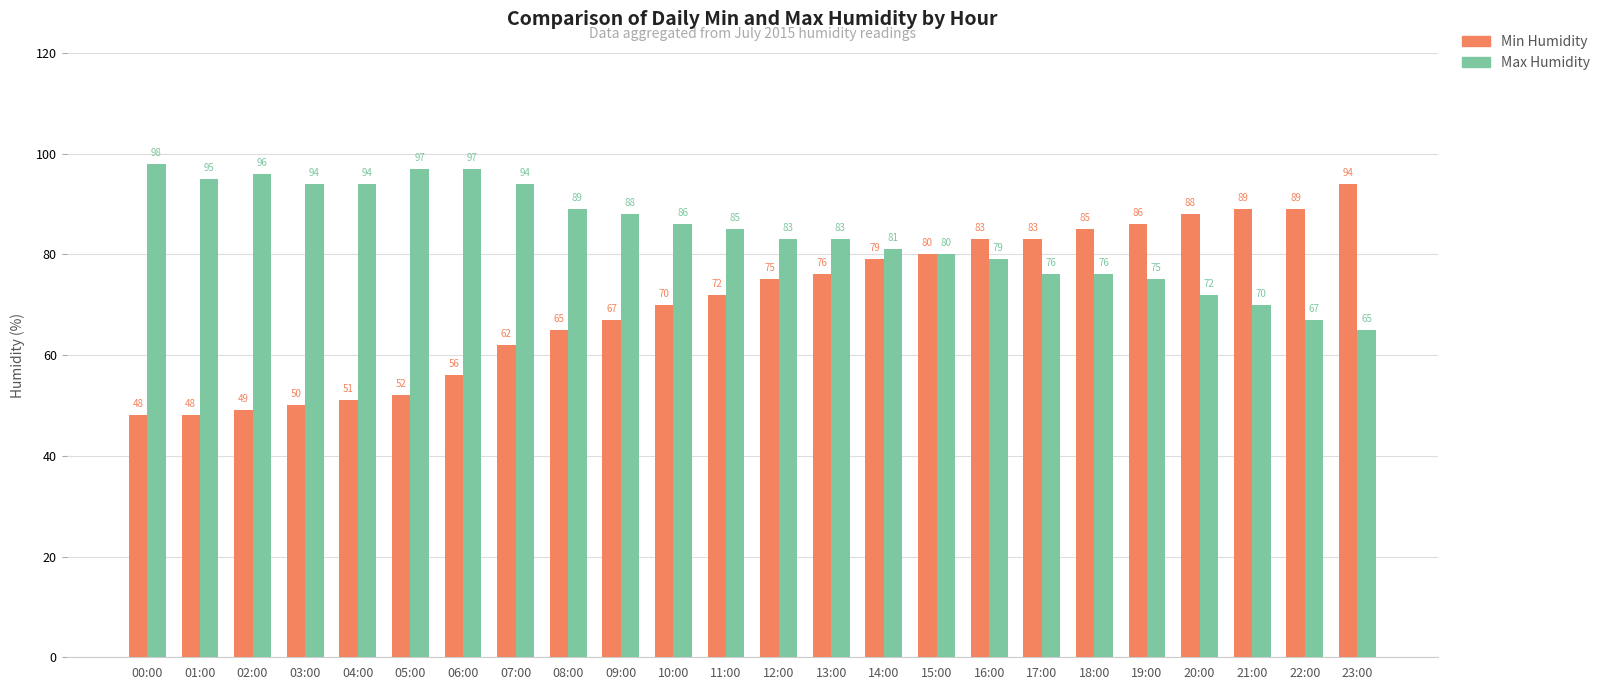

The Max Humidity series shows 67 at 22:00. True or false?

True